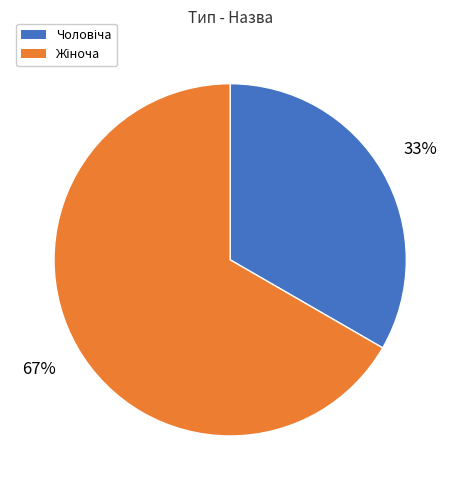

How many segments does this pie chart have?

2